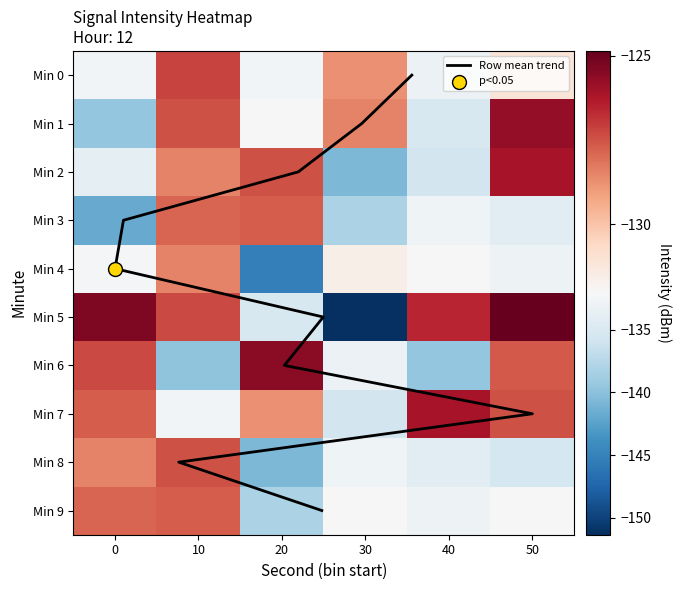

What value does the 2 series have at 20?

-127.4